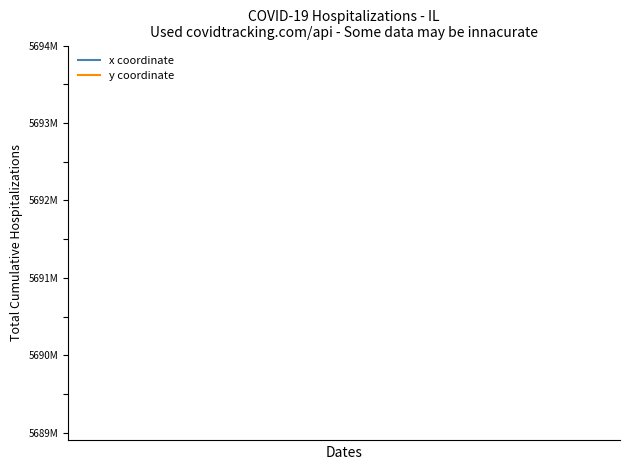

The x coordinate series shows 211876.6 at 16. True or false?

False